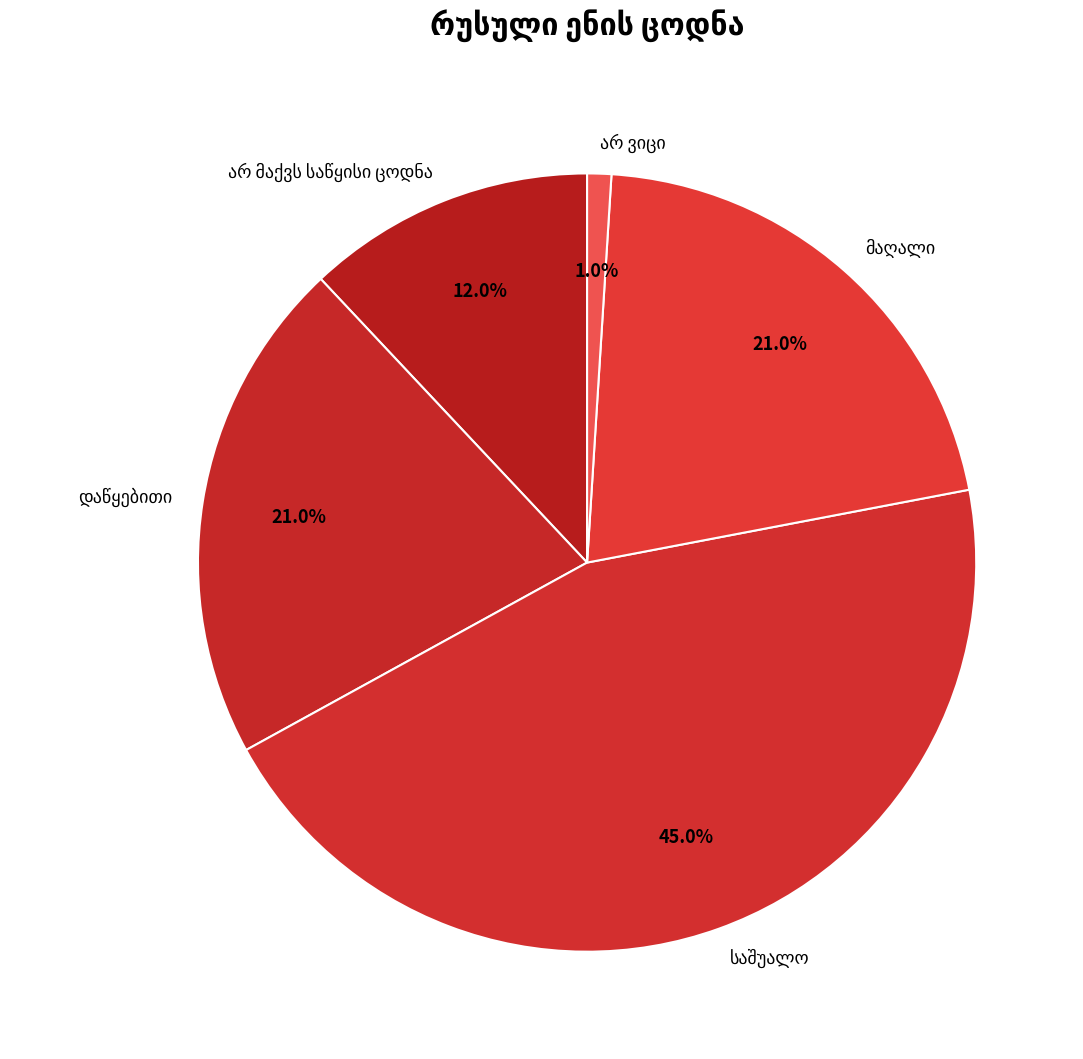

Is there any slice that represents more than half of the pie?

No